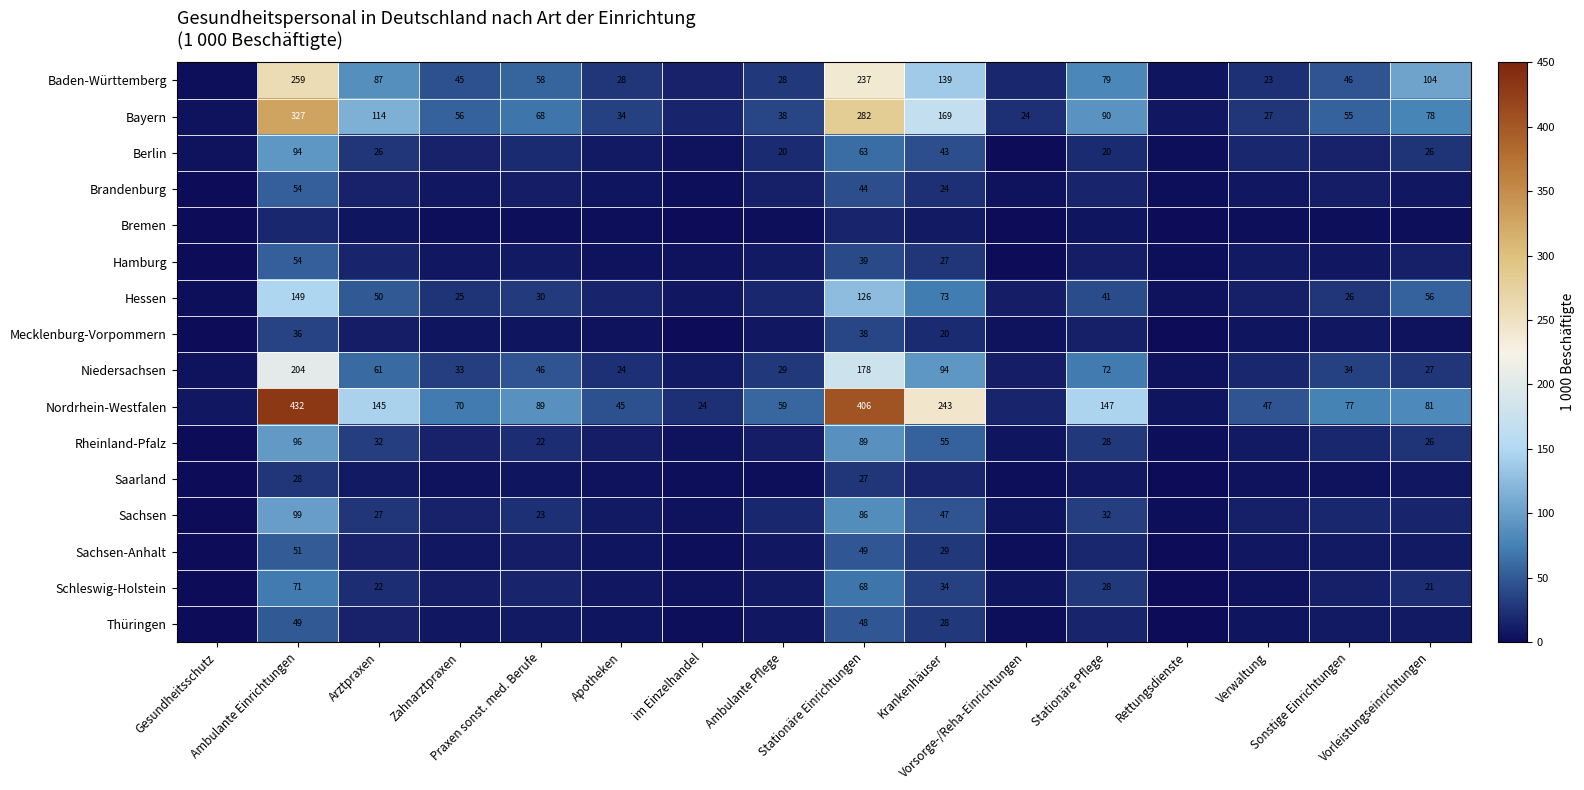

Which series has the largest total across all categories?

Nordrhein-Westfalen